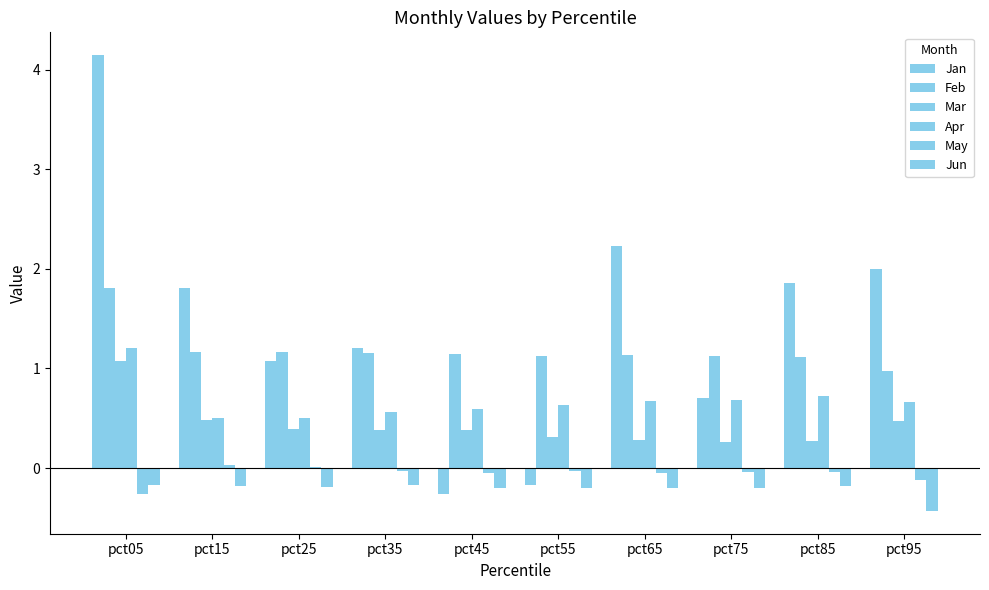

At how many categories does at least one series exceed 1?

10